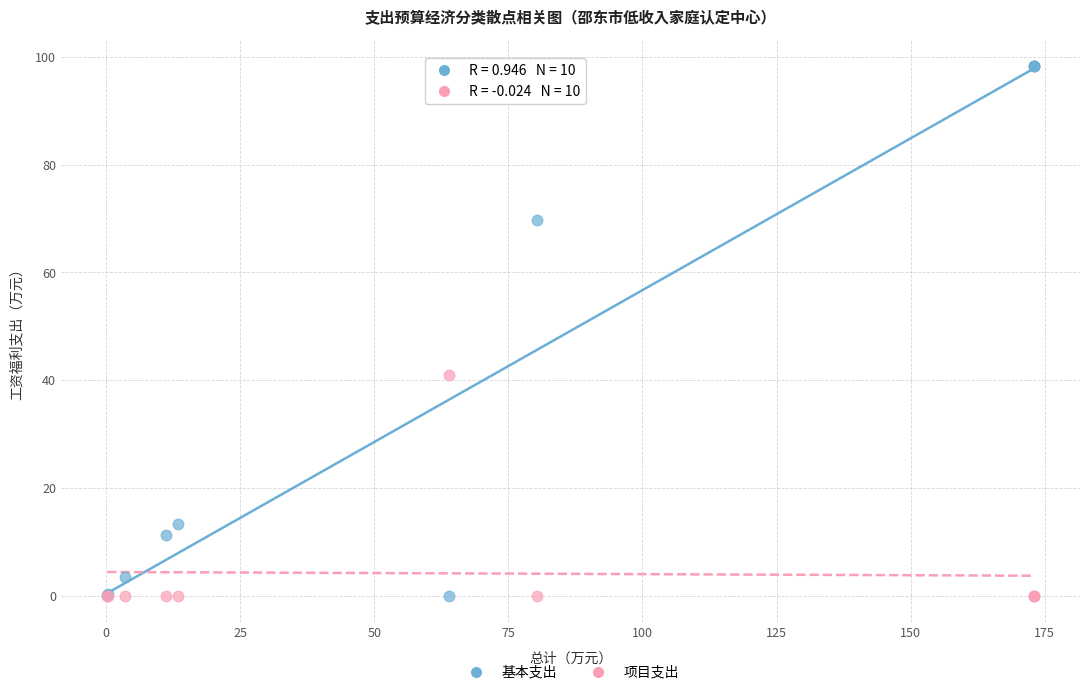

Across all series, what Y value is closest to 49?

41.0